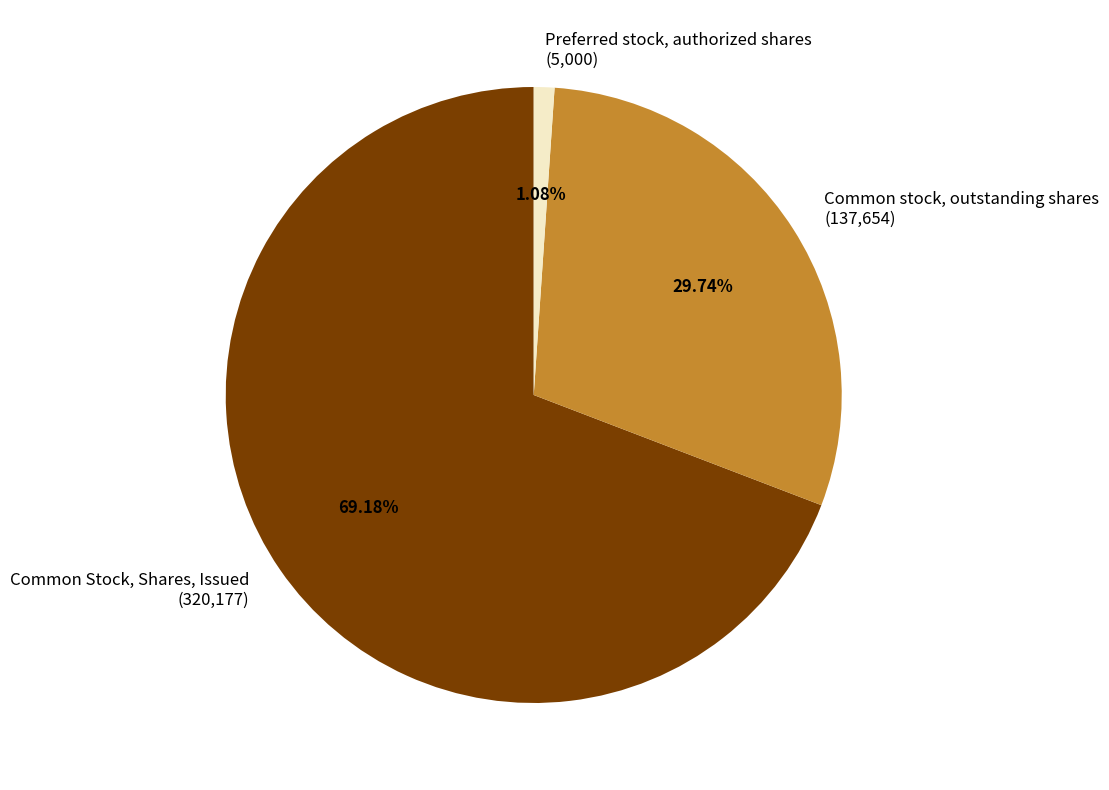

Which slice is the smallest?

Preferred stock, authorized shares